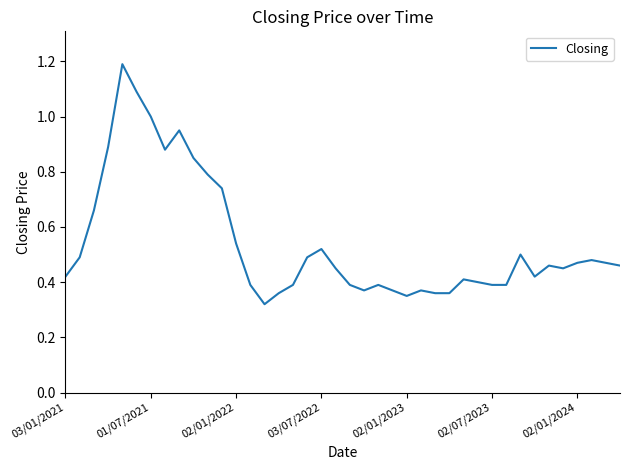

What is the greatest value displayed?

1.2